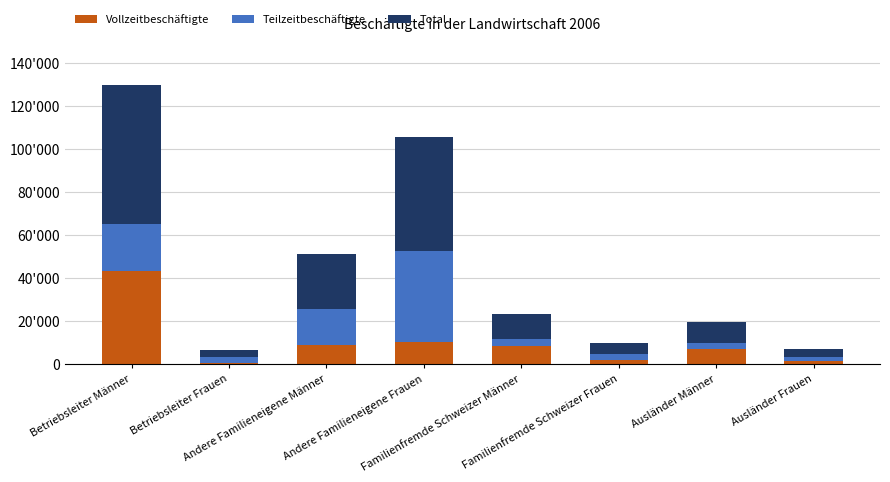

What are all the series names shown in the legend?

Vollzeitbeschäftigte, Teilzeitbeschäftigte, Total